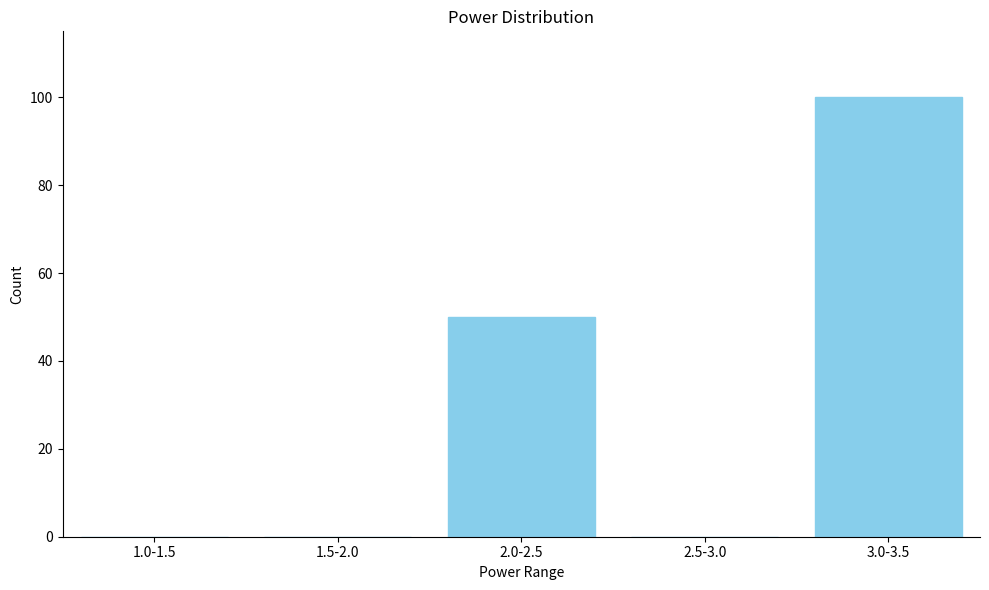

Reading left to right, extract all data points from this chart.

1.0-1.5=0	1.5-2.0=0	2.0-2.5=50	2.5-3.0=0	3.0-3.5=100